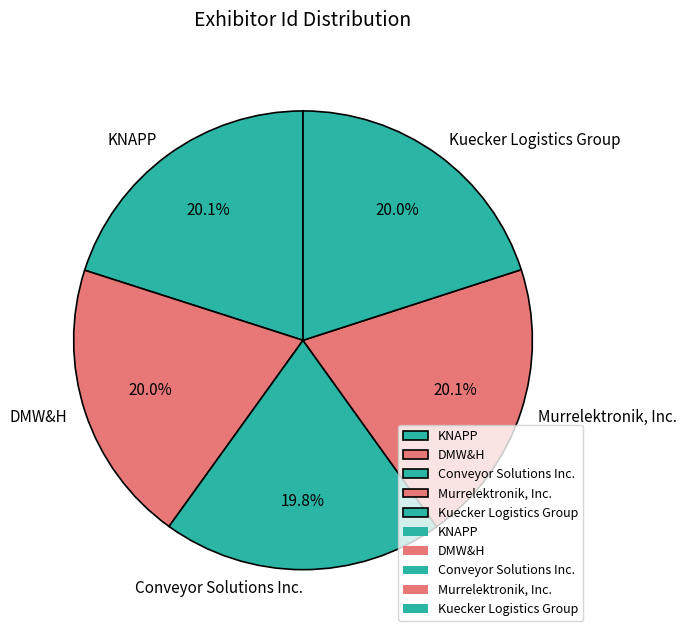

How much of the chart is everything except Kuecker Logistics Group?

80.0%